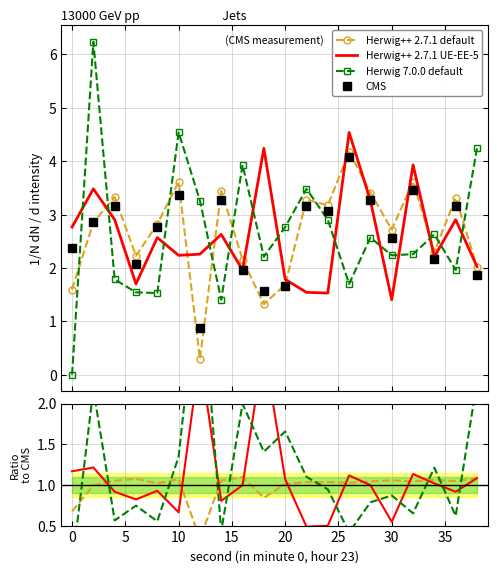

The Herwig++ 2.7.1 UE-EE-5 series shows 0.2 at 12. True or false?

False